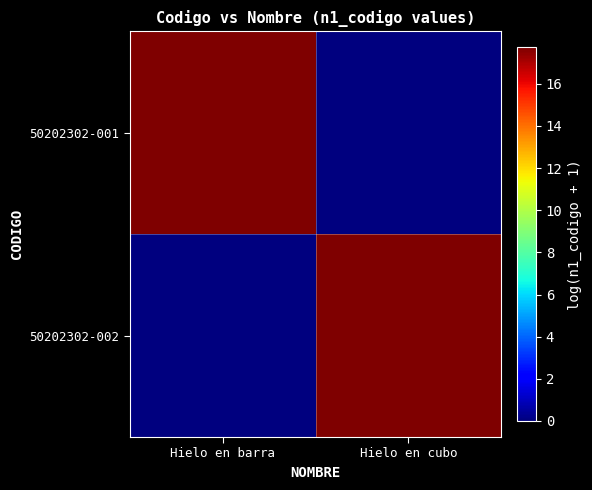

Reading left to right, list all the values displayed in this chart.

50202302-001: Hielo en barra=17.7	Hielo en cubo=0.0
50202302-002: Hielo en barra=0.0	Hielo en cubo=17.7